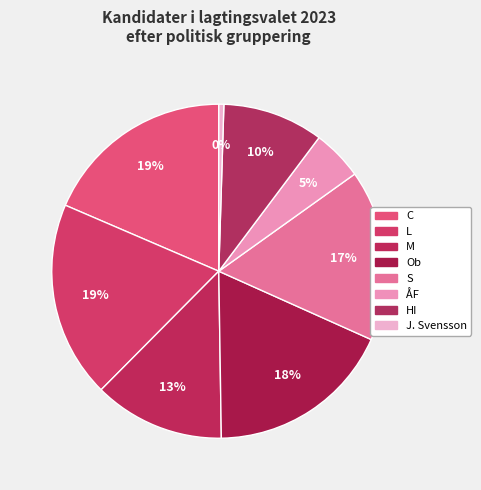

Rank the categories by value from lowest to highest.

J. Svensson, ÅF, HI, M, S, Ob, C, L